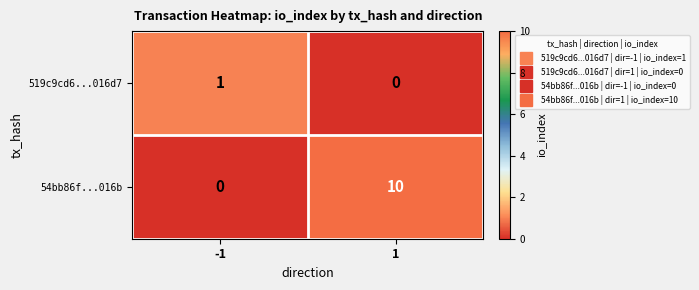

What is the total value across all series at 1?

10